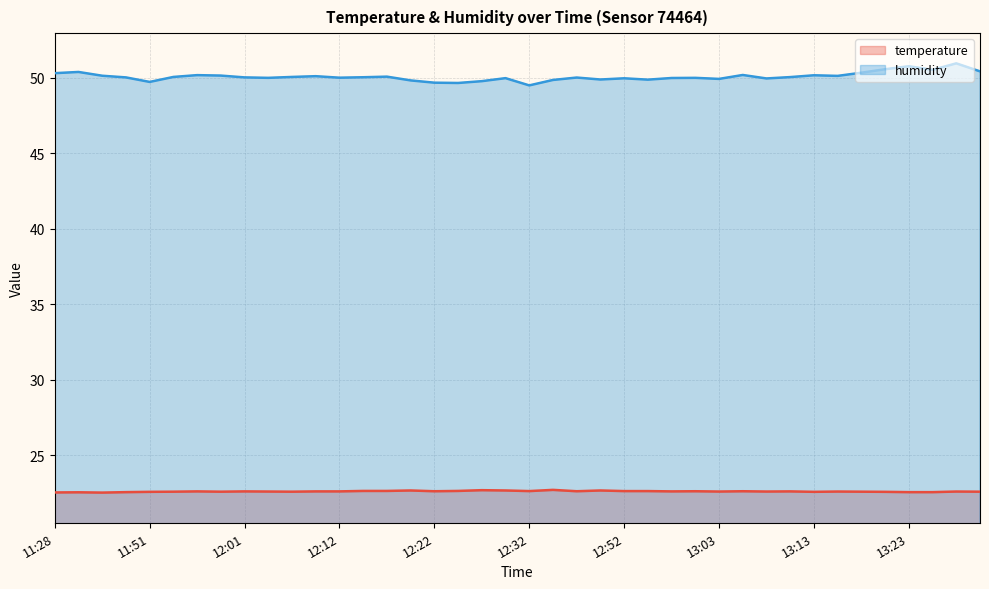

Which category has the highest value in the humidity series?

13:28